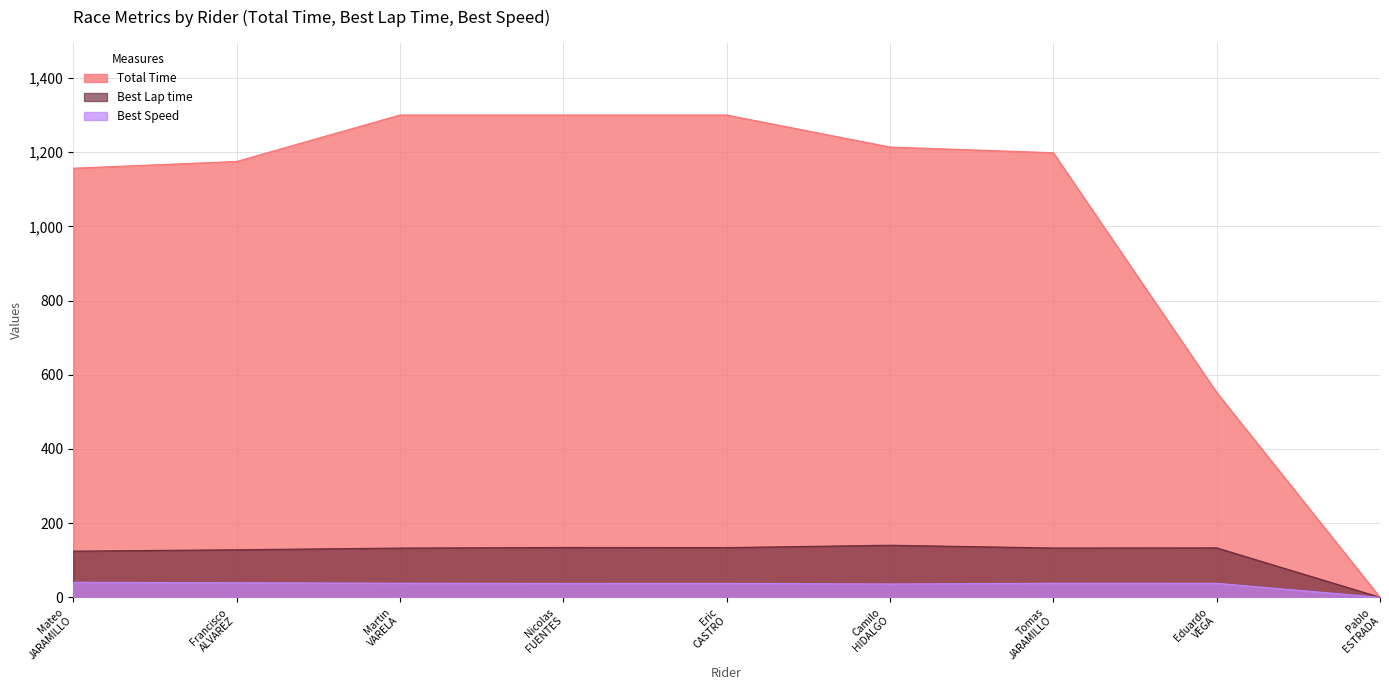

What is the difference between the Best Lap time values at Nicolas FUENTES and Eduardo VEGA?

1.0